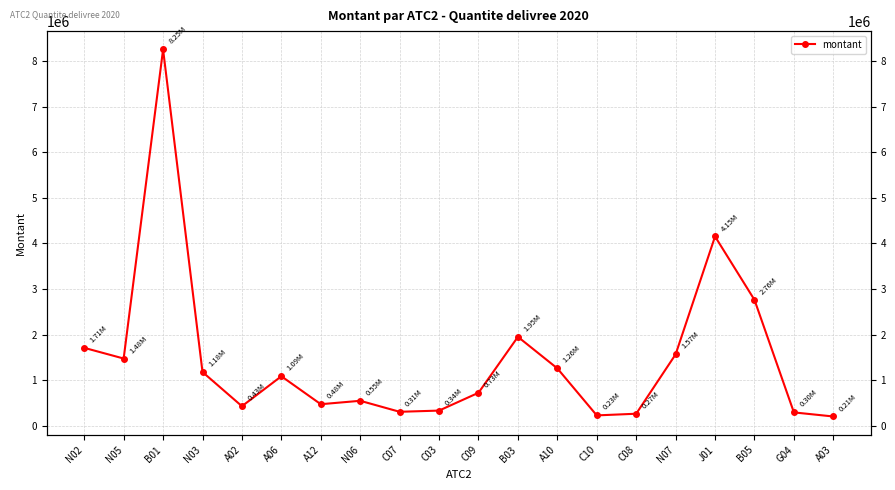

True or false: the data shows 2704634.8 at B03.

False